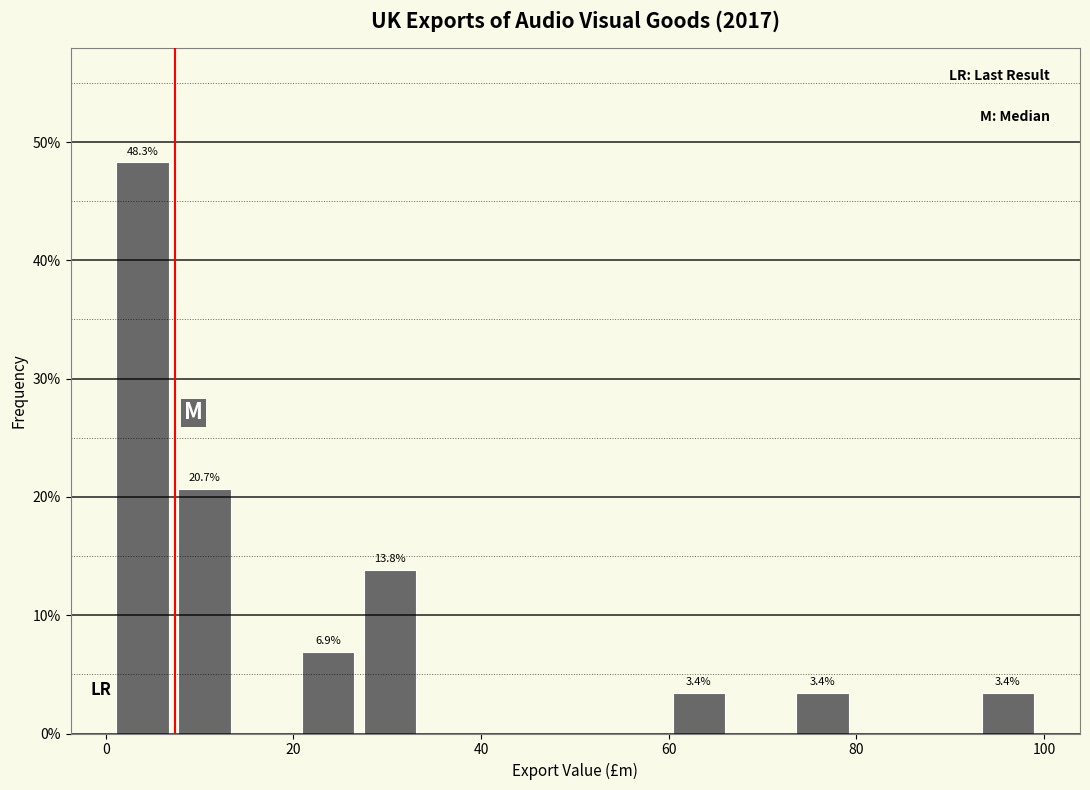

Read against the x-axis, roughly where is the centre of the tallest bar?

4